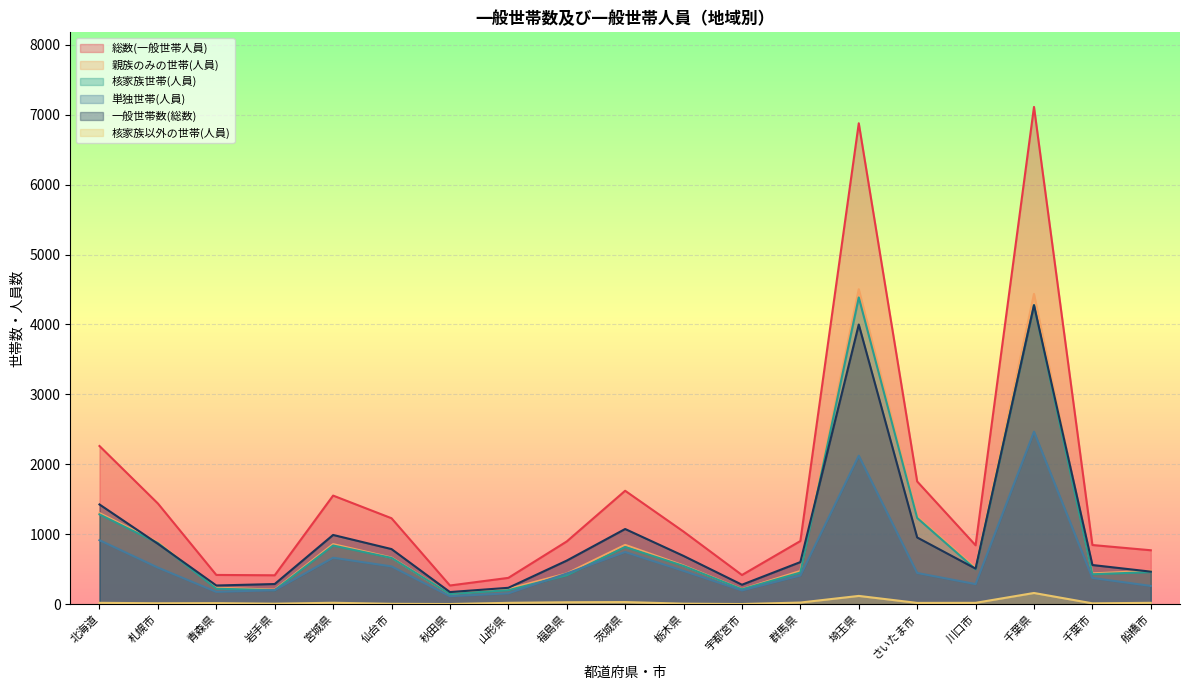

What is the difference between the maximum and second lowest values in the 核家族以外の世帯(人員) series?

158